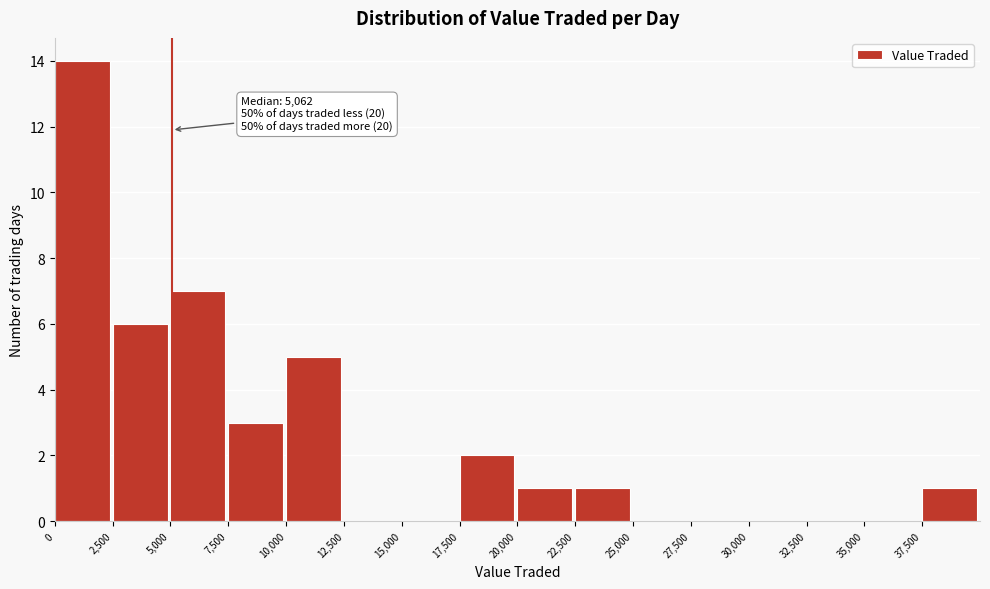

Over which range of the x-axis is the bar tallest?

0 to 2500